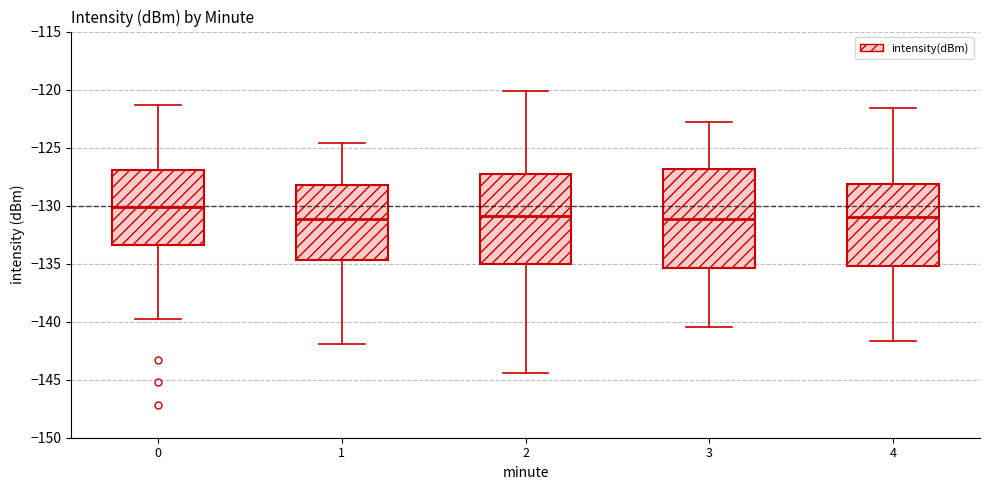

Reading left to right, transcribe this box plot: for each box, give where its median line is, the range the box spans, and where its two whiskers end, as read against the y-axis. The values are not printed on the chart, so give them approximately, as read against the axis.

0: median -130.0, box -133.5 to -127.0, whiskers -140.0 to -121.5
1: median -131.0, box -134.5 to -128.5, whiskers -142.0 to -124.5
2: median -131.0, box -135.0 to -127.5, whiskers -144.5 to -120.0
3: median -131.0, box -135.5 to -127.0, whiskers -140.5 to -123.0
4: median -131.0, box -135.0 to -128.0, whiskers -141.5 to -121.5